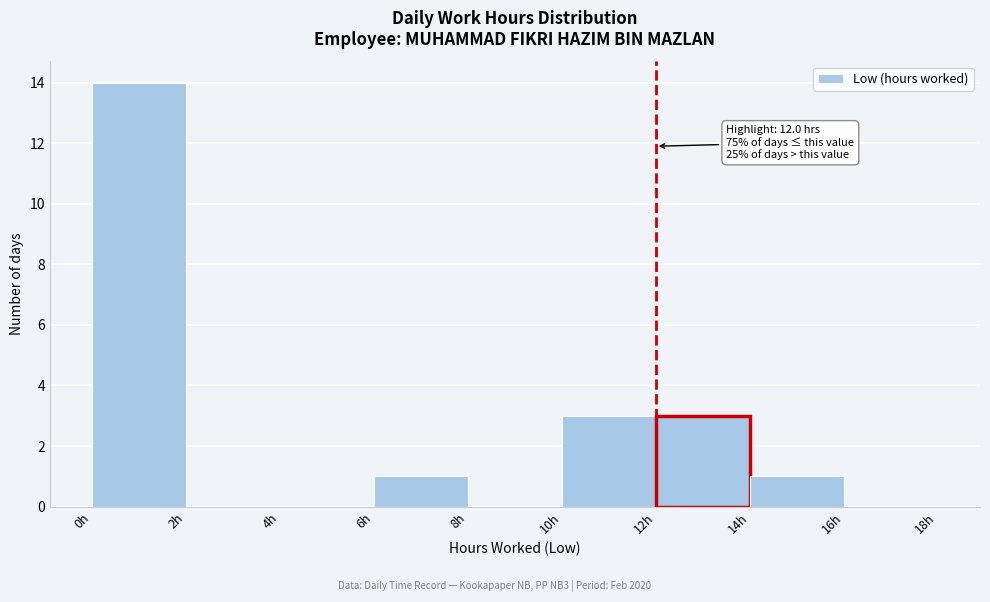

Which range on the x-axis has the tallest bar?

0 to 2